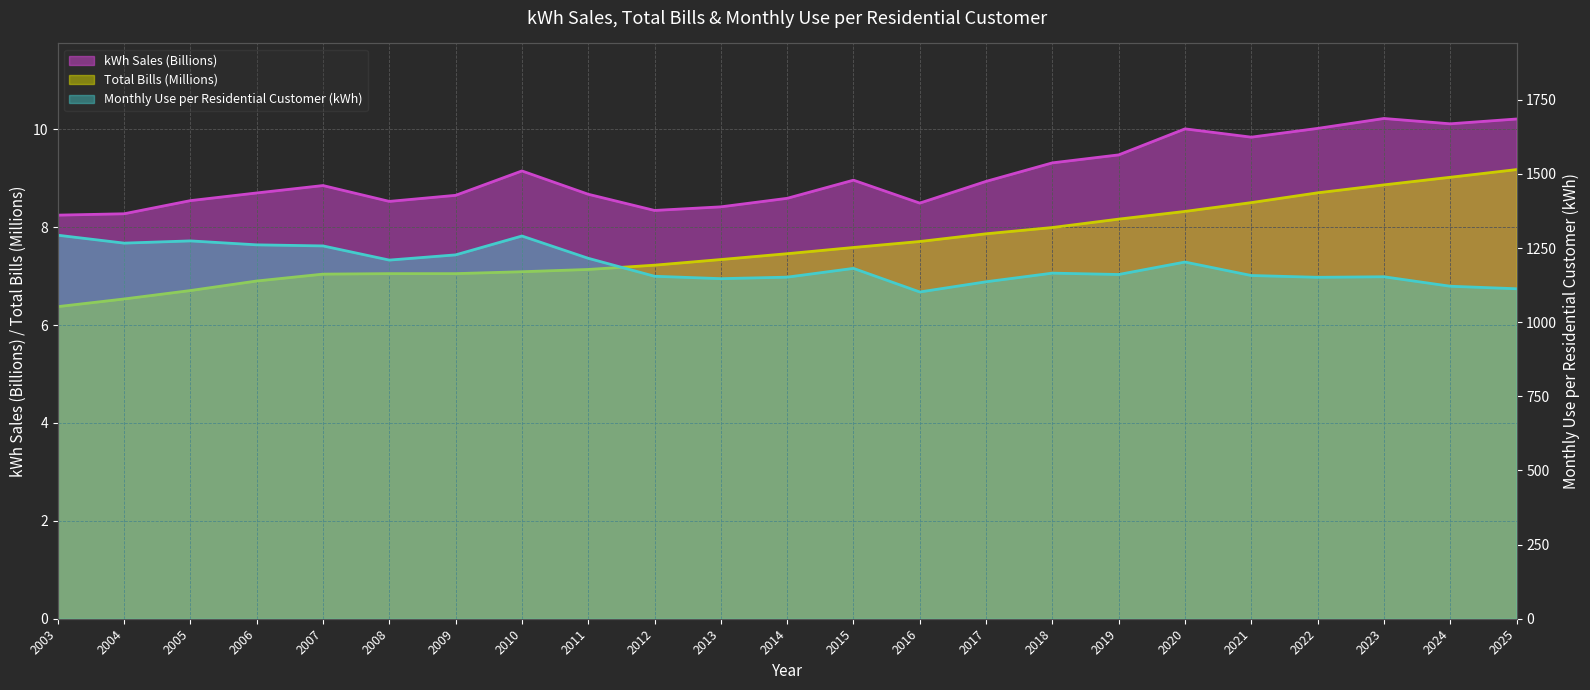

Reading right to left, list all the values displayed in this chart.

kWh Sales: 2025=10.2	2024=10.1	2023=10.2	2022=10.0	2021=9.8	2020=10.0	2019=9.5	2018=9.3	2017=8.9	2016=8.5	2015=9.0	2014=8.6	2013=8.4	2012=8.3	2011=8.7	2010=9.1	2009=8.7	2008=8.5	2007=8.9	2006=8.7	2005=8.5	2004=8.3	2003=8.2
Total Bills: 2025=9.2	2024=9.0	2023=8.9	2022=8.7	2021=8.5	2020=8.3	2019=8.2	2018=8.0	2017=7.9	2016=7.7	2015=7.6	2014=7.5	2013=7.3	2012=7.2	2011=7.1	2010=7.1	2009=7.1	2008=7.1	2007=7.0	2006=6.9	2005=6.7	2004=6.5	2003=6.4
Monthly Use per Residential Customer kWh: 2025=1112.6	2024=1121.1	2023=1153.1	2022=1151.2	2021=1157.3	2020=1202.7	2019=1160.7	2018=1165.3	2017=1136.1	2016=1101.8	2015=1181.3	2014=1151.7	2013=1146.7	2012=1154.8	2011=1215.3	2010=1290.5	2009=1226.9	2008=1209.3	2007=1257.1	2006=1260.7	2005=1274.0	2004=1266.5	2003=1293.2